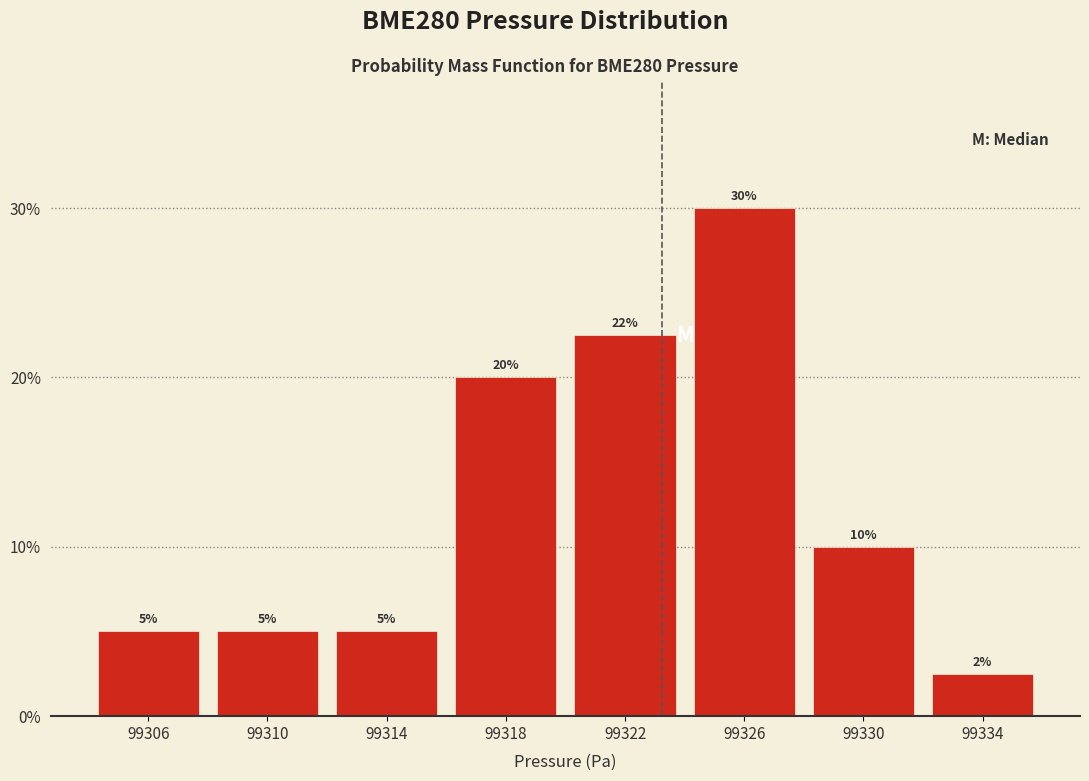

The value at 99310 is 5.0. True or false?

True